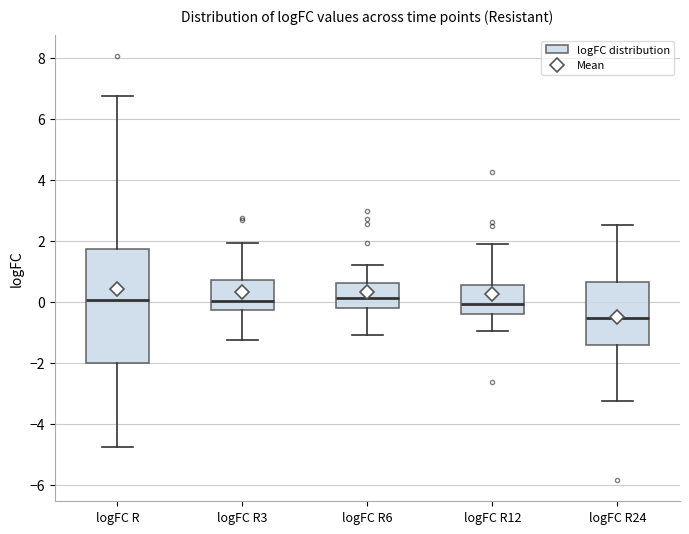

Reading left to right, read every box against the y-axis: the position of its median line, the range the box covers, and the ends of its whiskers. The values are not printed on the chart, so give them approximately, as read against the axis.

logFC R: median 0.0, box -2.0 to 1.8, whiskers -4.8 to 6.8
logFC R3: median 0.0, box -0.2 to 0.8, whiskers -1.2 to 2.0
logFC R6: median 0.2, box -0.2 to 0.6, whiskers -1.0 to 1.2
logFC R12: median 0.0, box -0.4 to 0.6, whiskers -1.0 to 2.0
logFC R24: median -0.6, box -1.4 to 0.6, whiskers -3.2 to 2.6